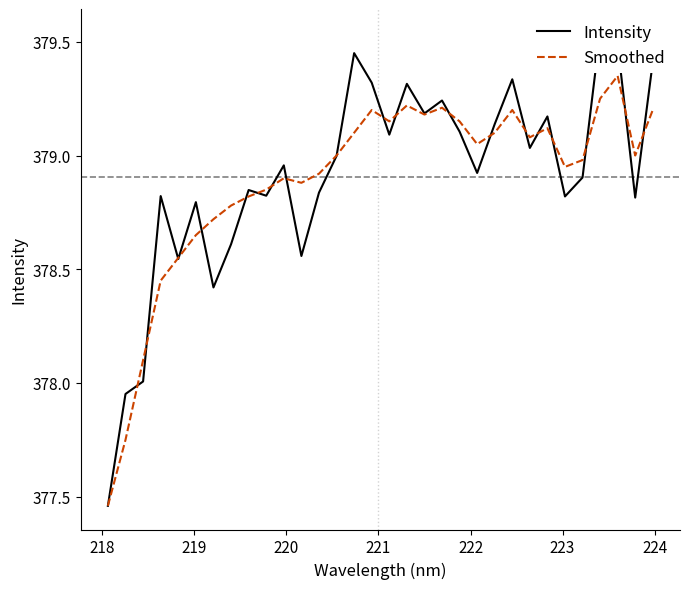

Rank the series by their average value, from highest to lowest.

Intensity, Smoothed